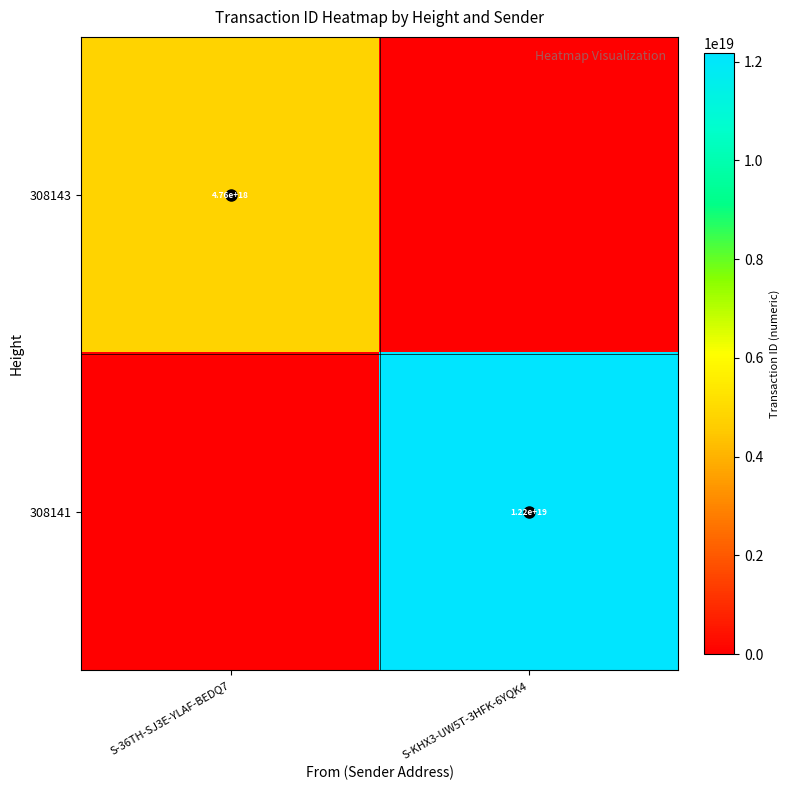

How many series are shown in this chart?

2